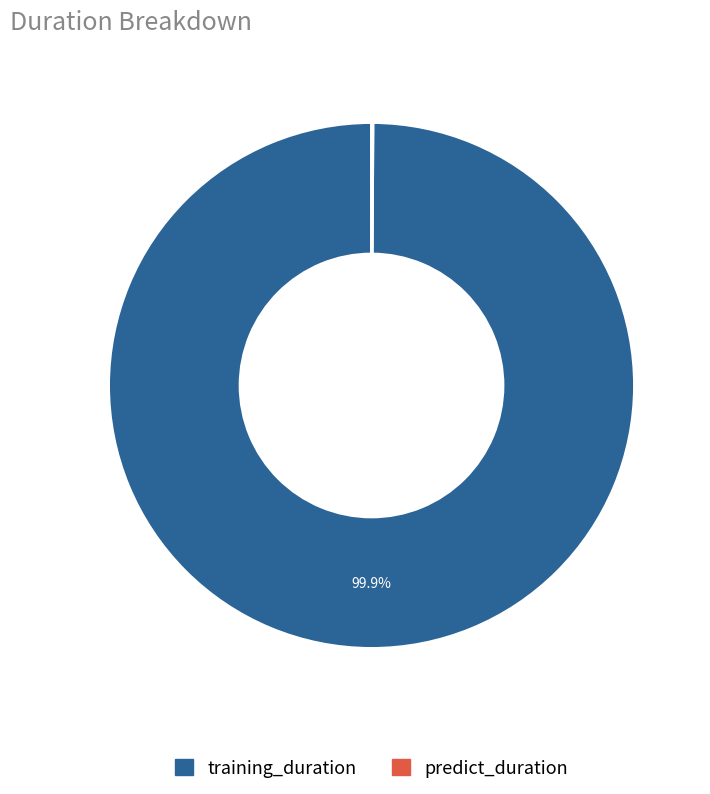

What is the majority slice?

training_duration